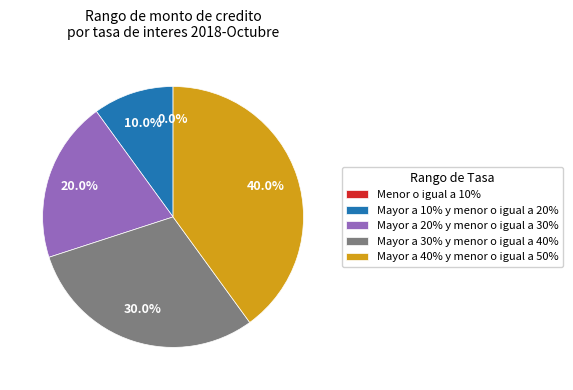

Do Mayor a 10% y menor o igual a 20% and Mayor a 30% y menor o igual a 40% together represent more than half of the pie?

No